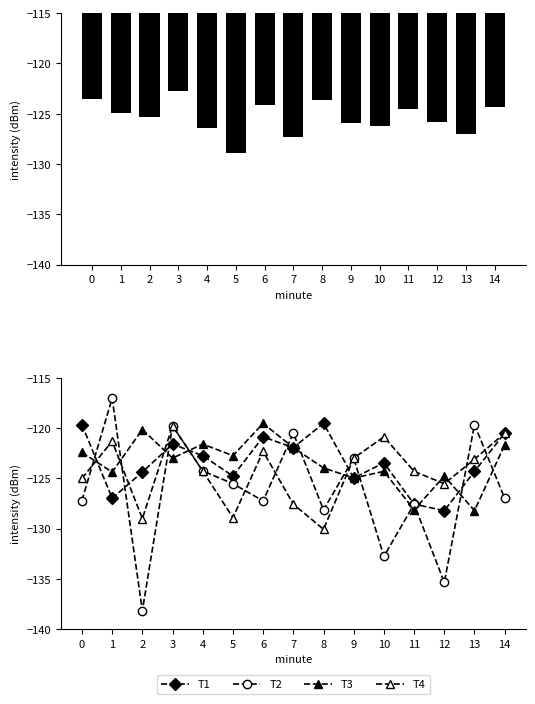

Where is T4 nearest to the value -124?

4